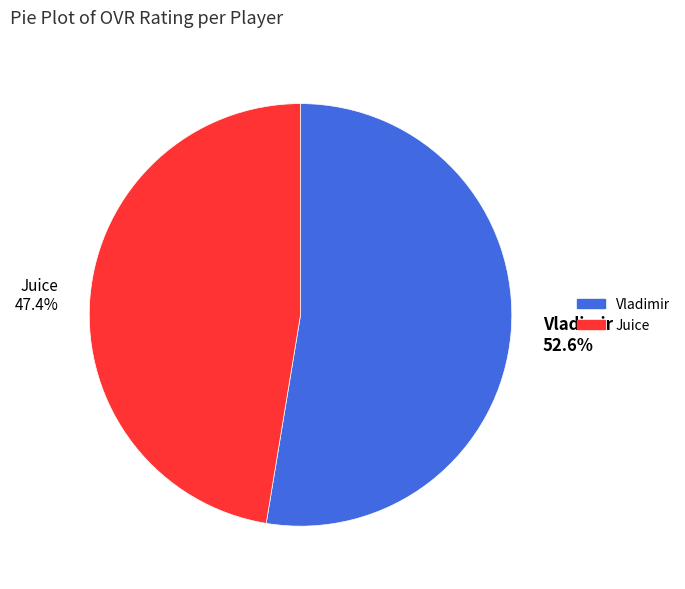

What is the smallest slice in the pie chart?

Juice